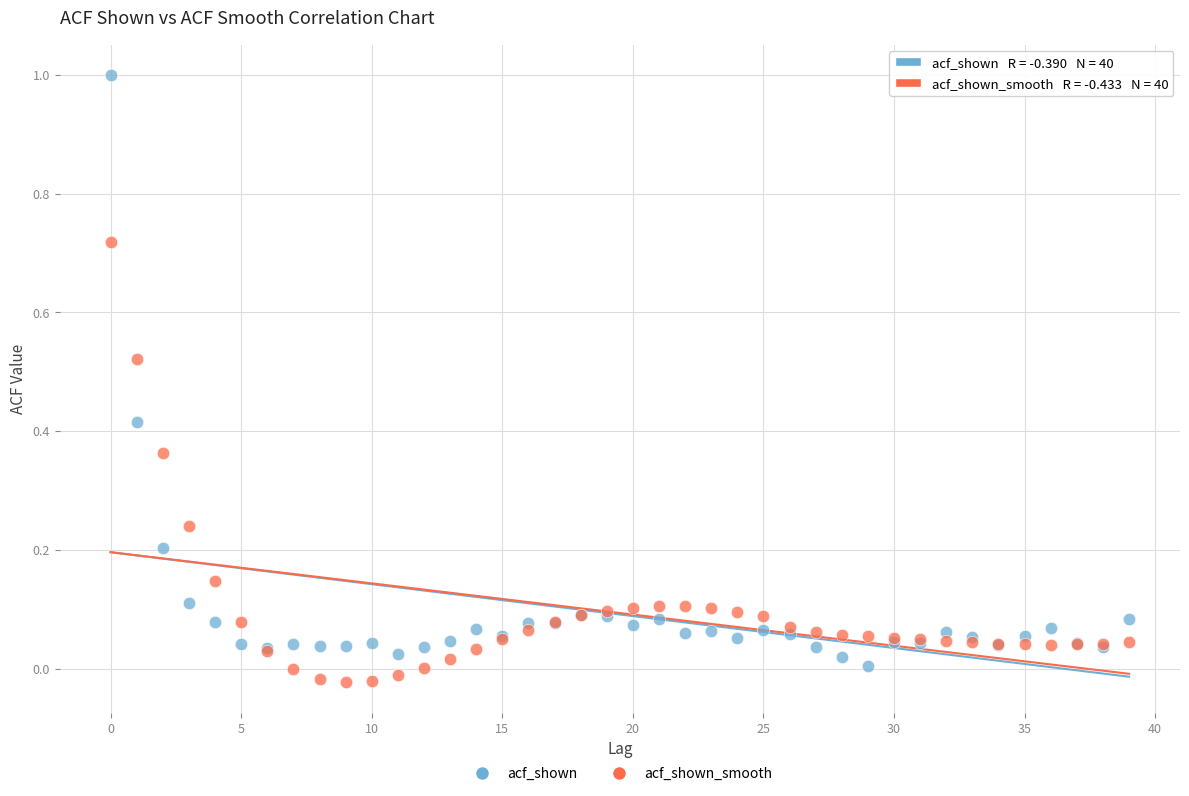

Which series has the largest Y range (max minus min)?

acf_shown